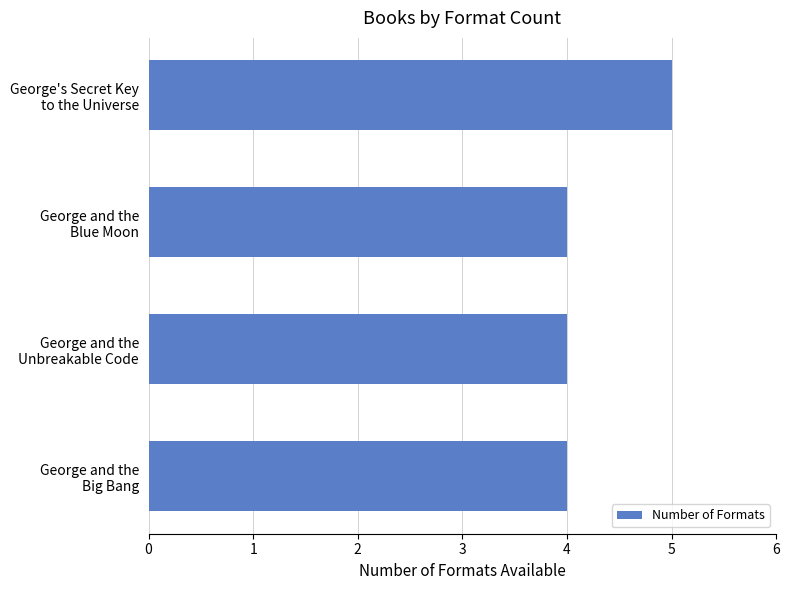

What is the average value?

4